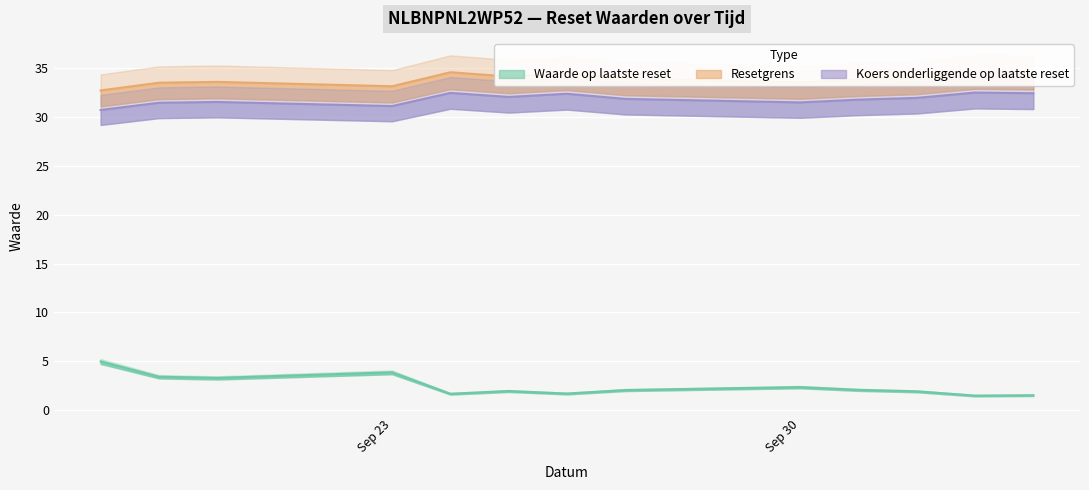

How many values in the Waarde op laatste reset series are below 2?

6